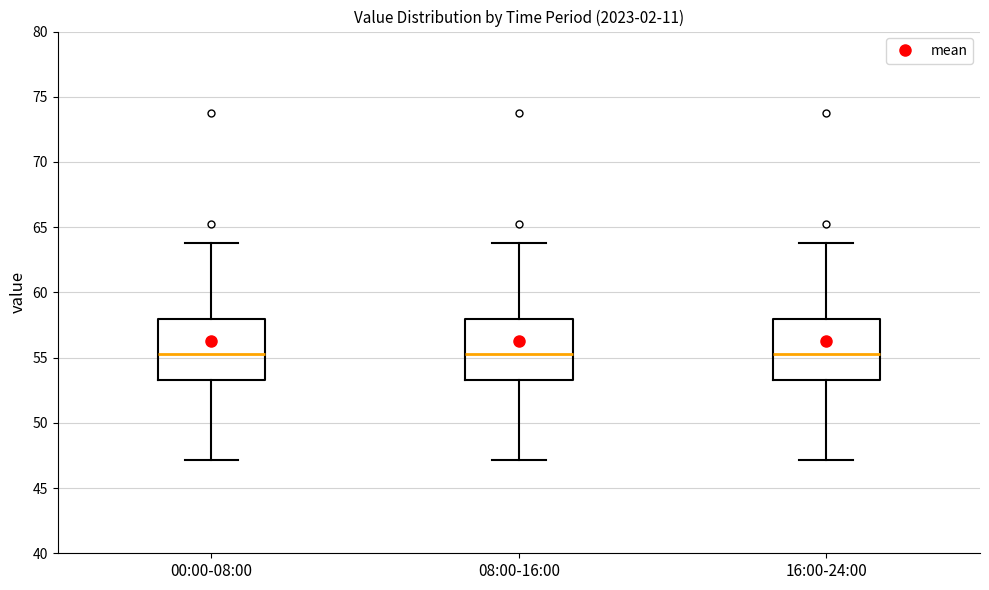

Reading left to right, transcribe this box plot: for each box, give where its median line is, the range the box spans, and where its two whiskers end, as read against the y-axis. The values are not printed on the chart, so give them approximately, as read against the axis.

00:00-08:00: median 55.5, box 53.5 to 58.0, whiskers 47.0 to 64.0
08:00-16:00: median 55.5, box 53.5 to 58.0, whiskers 47.0 to 64.0
16:00-24:00: median 55.5, box 53.5 to 58.0, whiskers 47.0 to 64.0